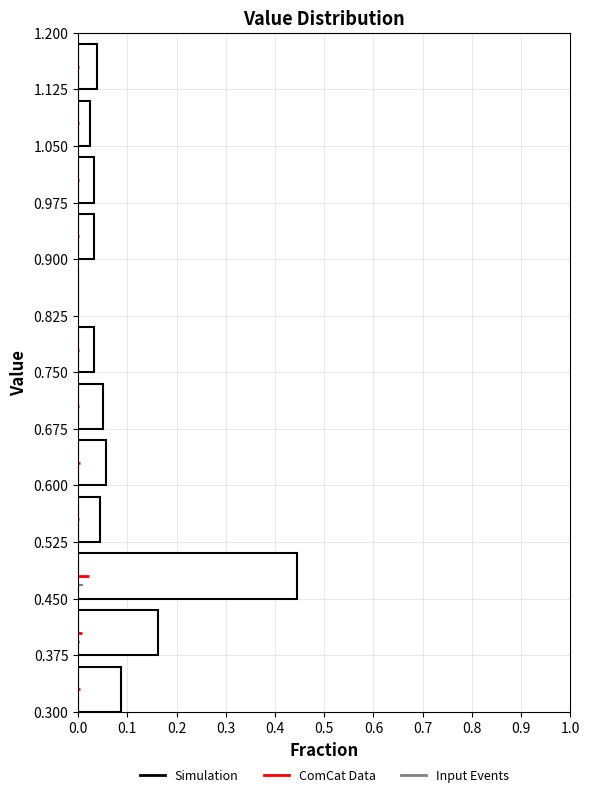

How long is the bar that spans 1.050 to 1.125 on the y-axis? The values are not printed on the chart, so give them approximately, as read against the axis.

0.03